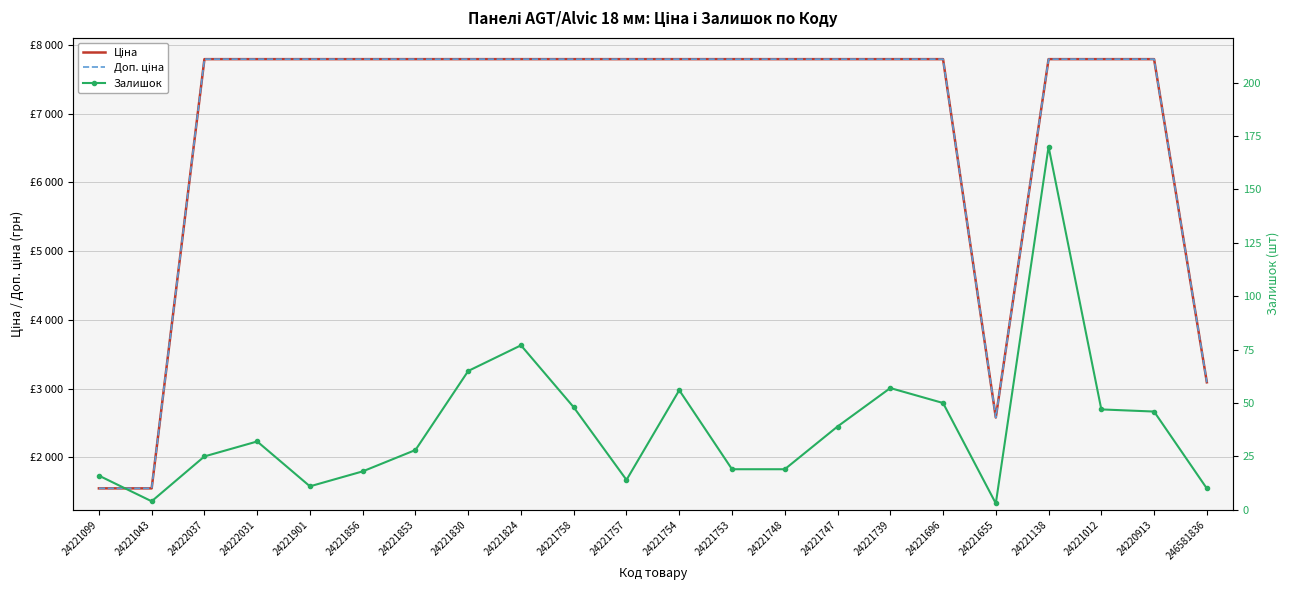

What position from the left is 24221099?

1